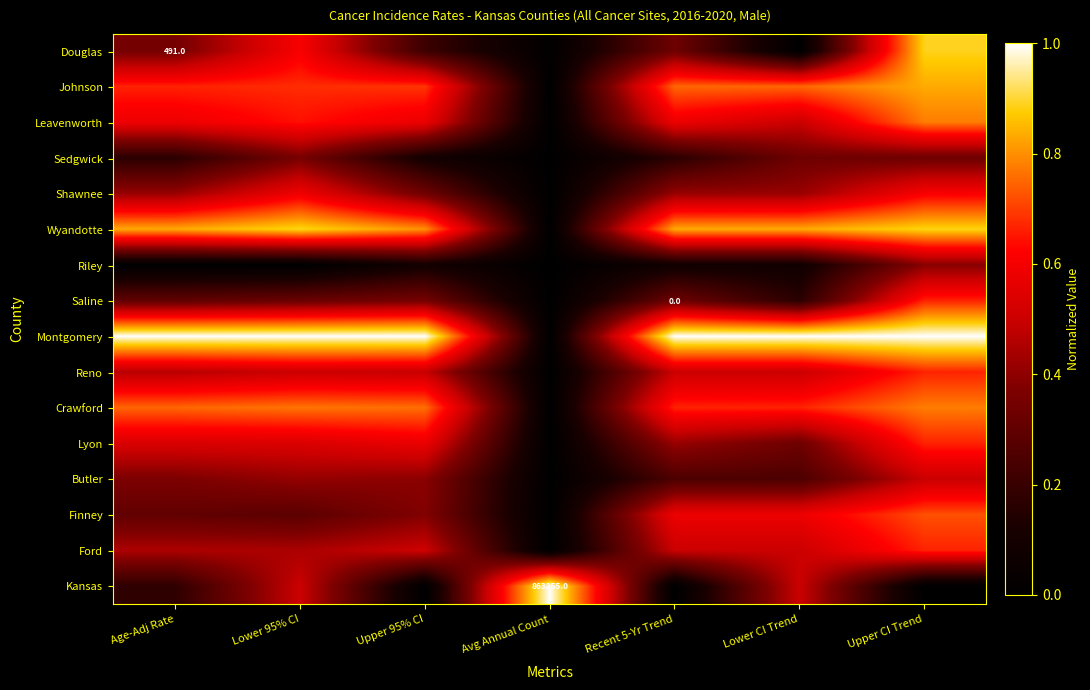

Between Lower 95% CI and Upper 95% CI, which is larger?

Lower 95% CI